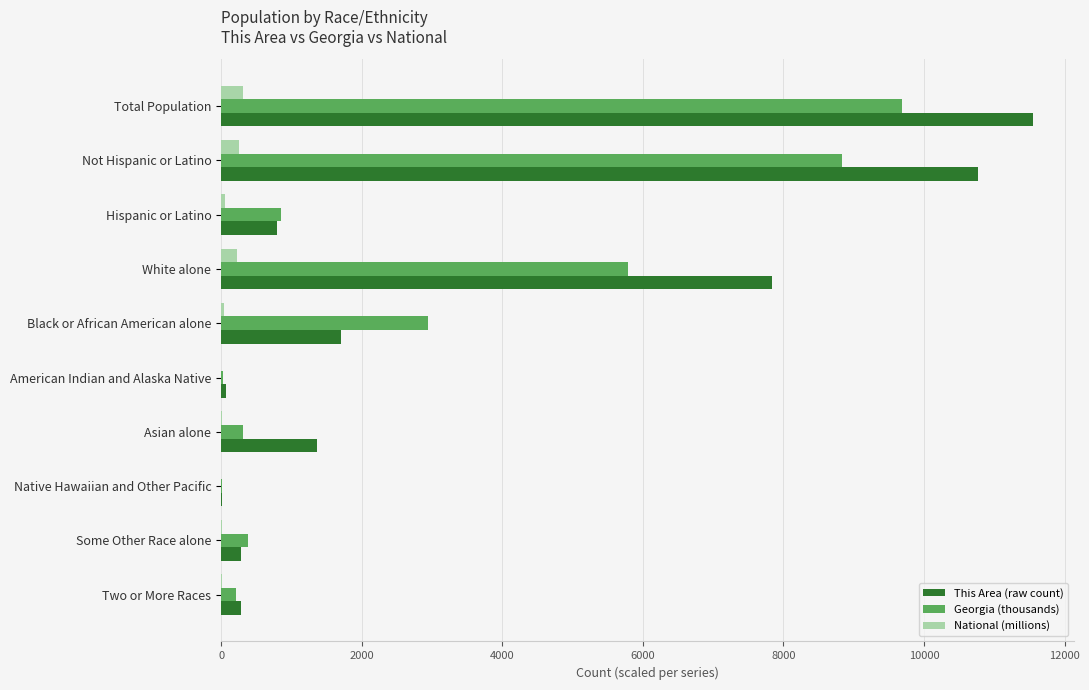

The This Area (raw count) series shows 10765.0 at Not Hispanic or Latino. True or false?

True